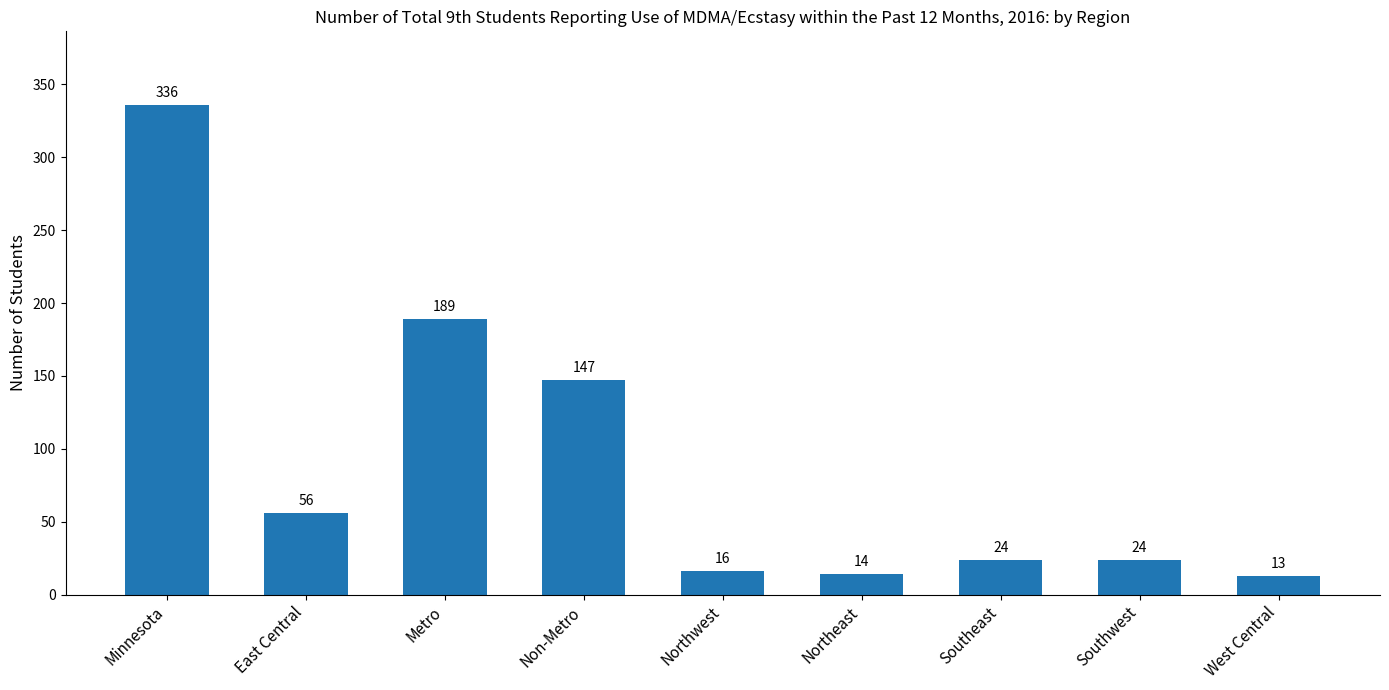

Between Northwest and East Central, which is larger?

East Central